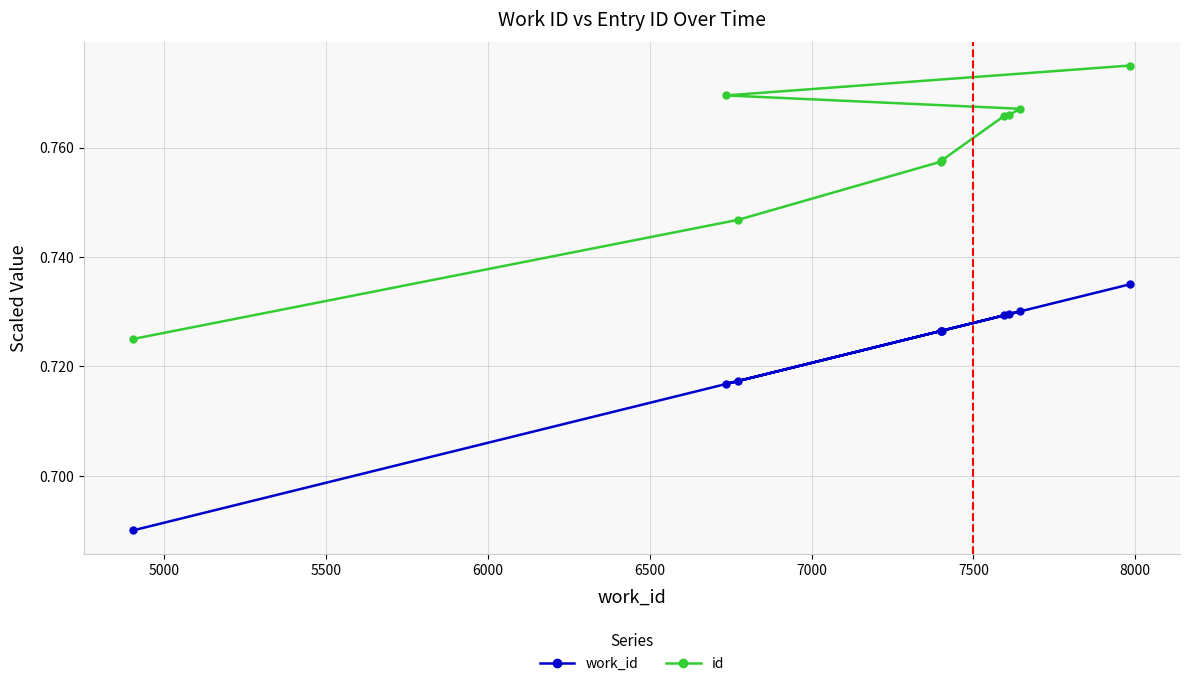

Count the id values in the range 0 to 1.

10